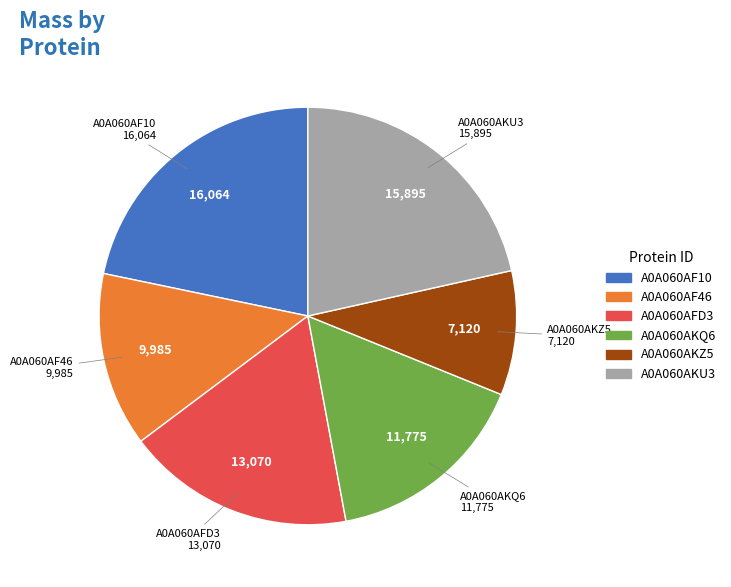

The A0A060AF46 slice represents 25% of the pie. True or false?

False